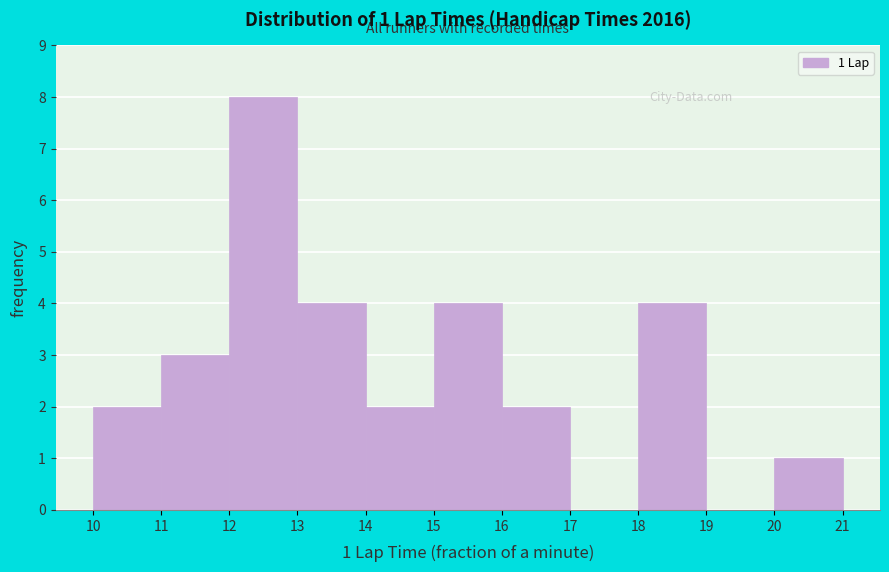

Which range on the x-axis has the tallest bar?

12 to 13